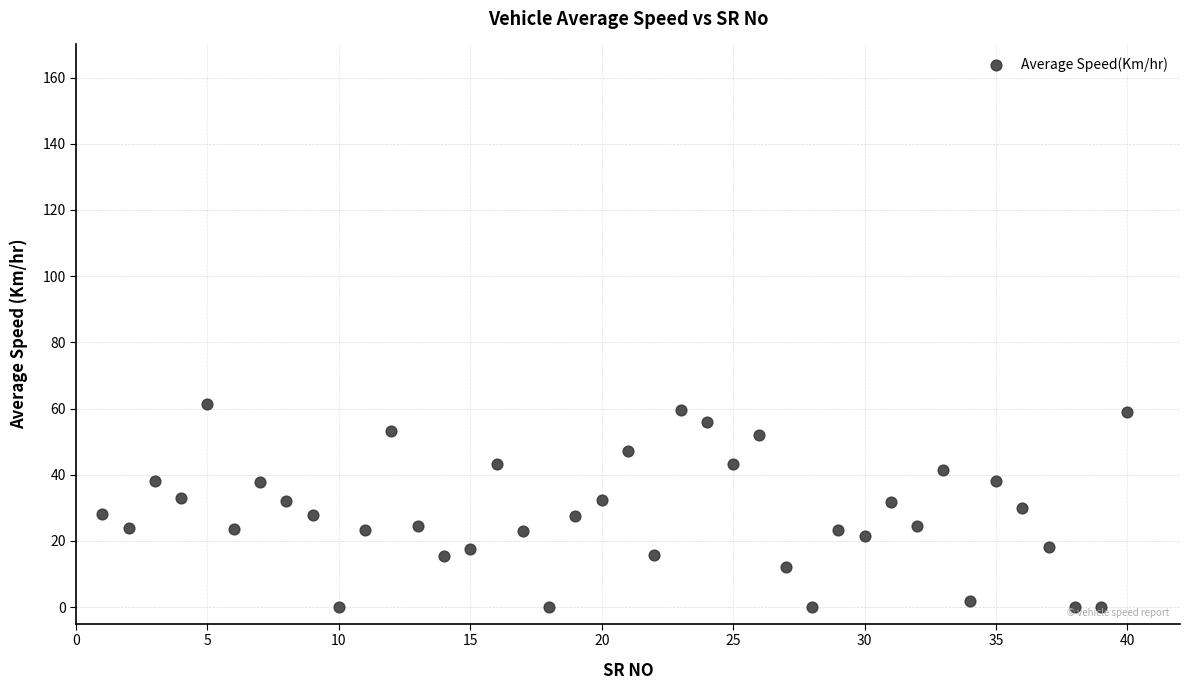

What is the range of Y values (max minus min)?

61.3